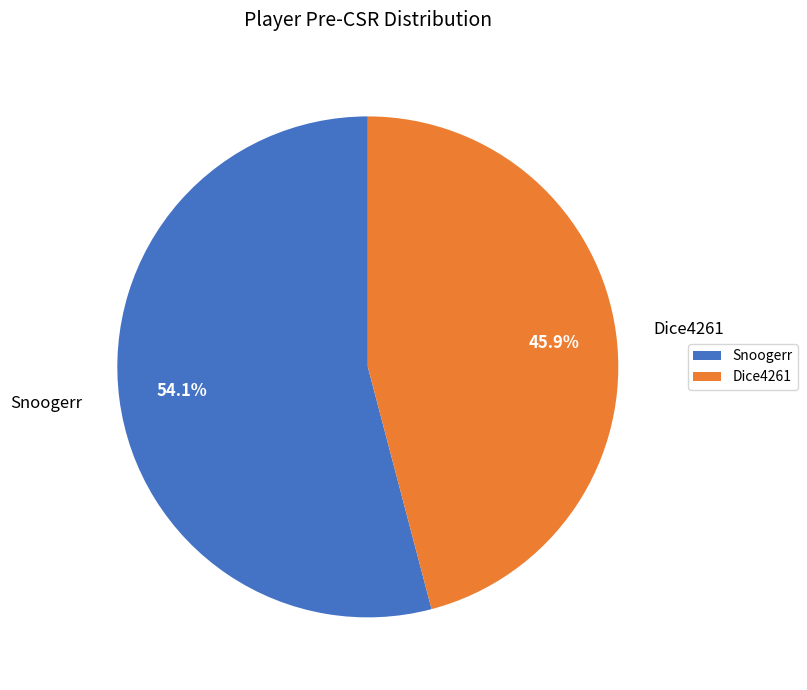

To the nearest percent, what is the difference between the Dice4261 and Snoogerr slice percentages?

8%